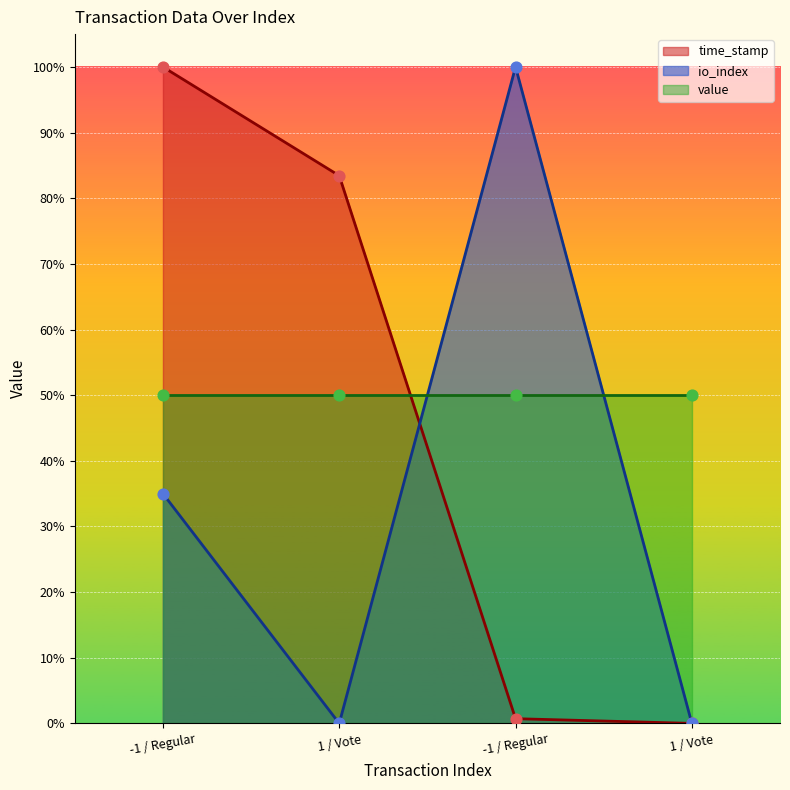

At how many categories does at least one series exceed 45?

3